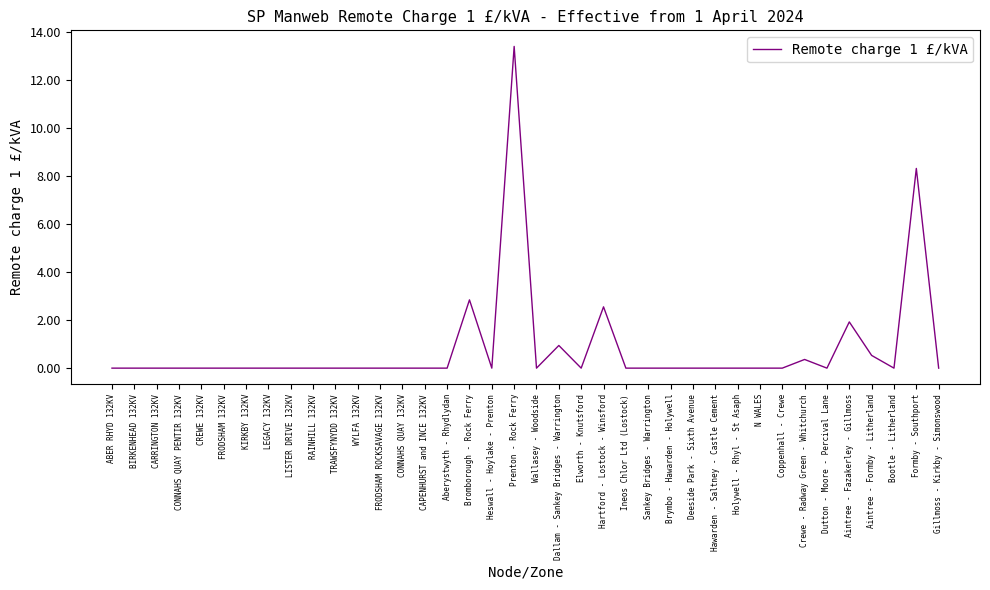

Which label corresponds to the largest value in the chart?

Prenton - Rock Ferry